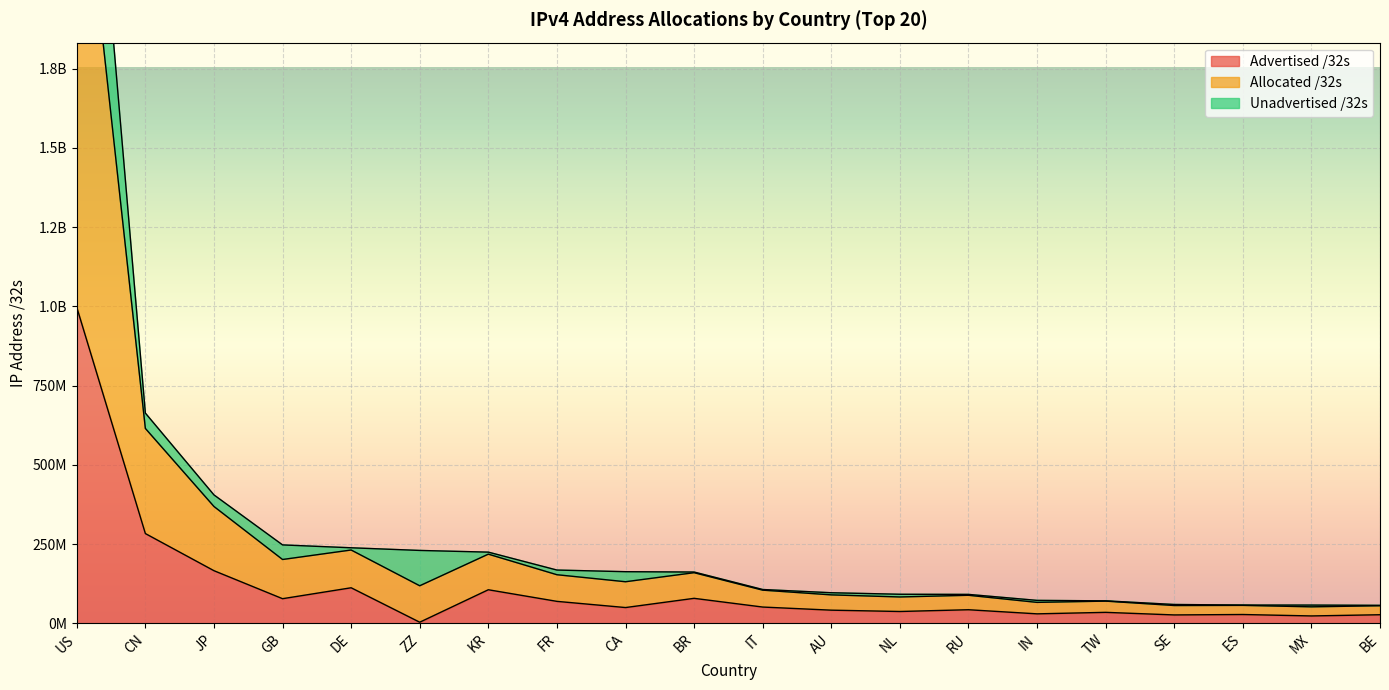

How many values in the Allocated /32s series exceed 161824768?

9